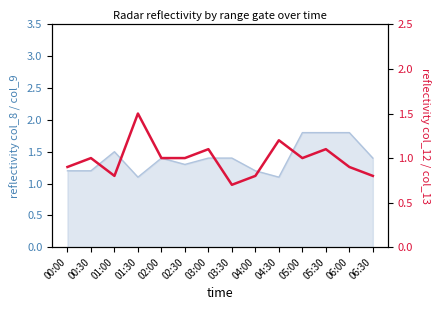

How many values exceed 1?

4